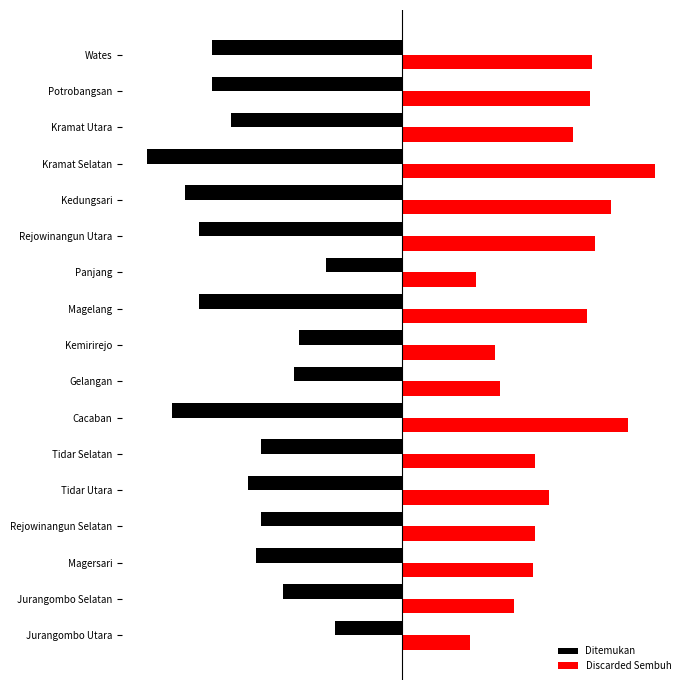

Reading left to right, transcribe all the data shown in this chart.

Ditemukan: 0=-25	1=-44	2=-54	3=-52	4=-57	5=-52	6=-85	7=-40	8=-38	9=-75	10=-28	11=-75	12=-80	13=-94	14=-63	15=-70	16=-70
Discarded Sembuh: 0=25	1=41	2=48	3=49	4=54	5=49	6=83	7=36	8=34	9=68	10=27	11=71	12=77	13=93	14=63	15=69	16=70